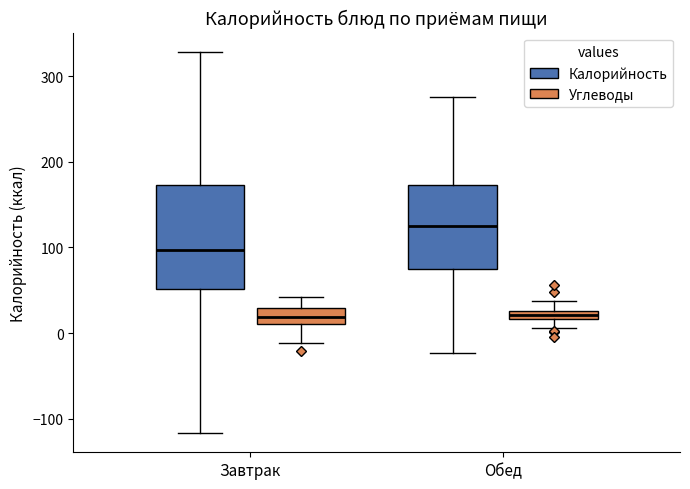

Comparing the boxes themselves (not the whiskers), which one is the tallest?

Завтрак (Калорийность)